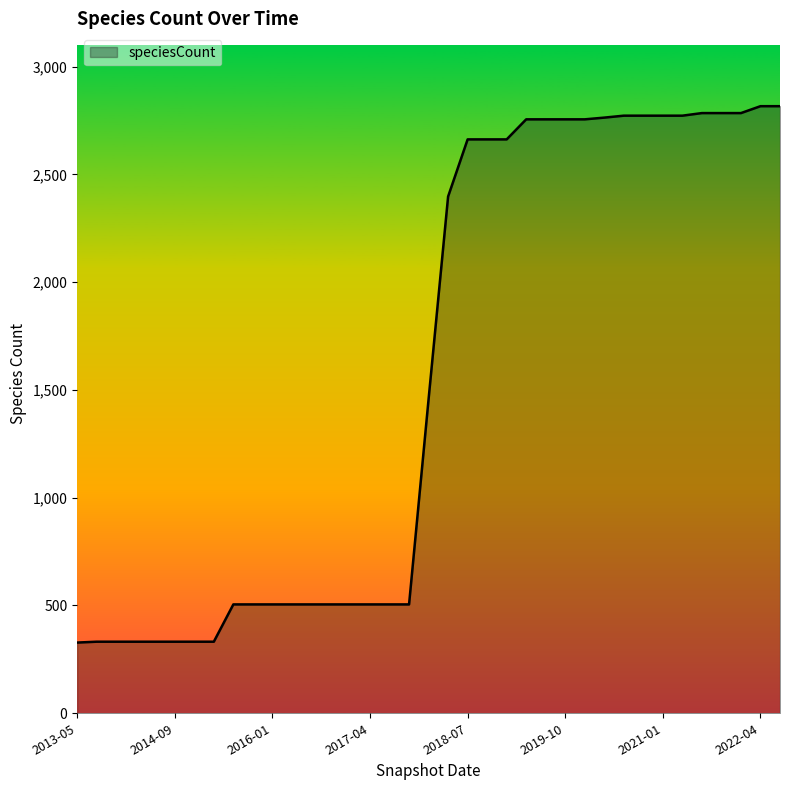

What is the maximum value shown in the chart?

2816